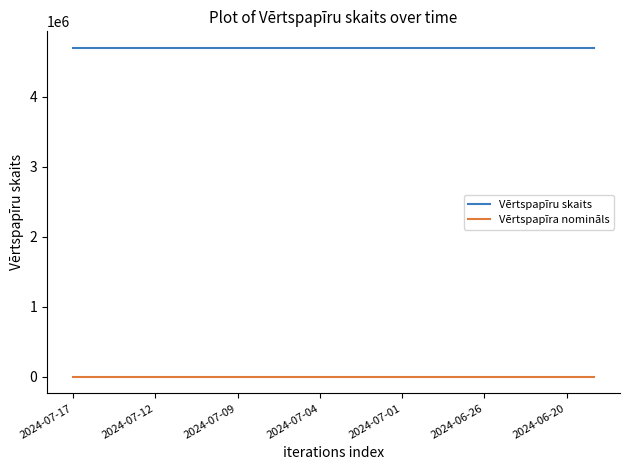

Which series has the largest total across all categories?

Vērtspapīru skaits